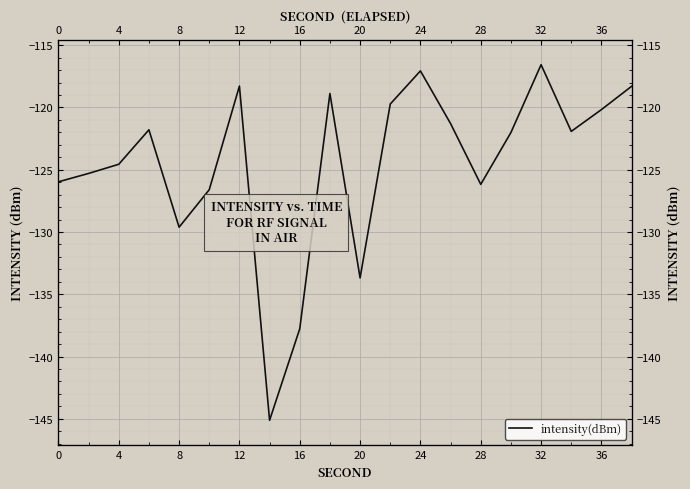

What is the average value?

-124.5